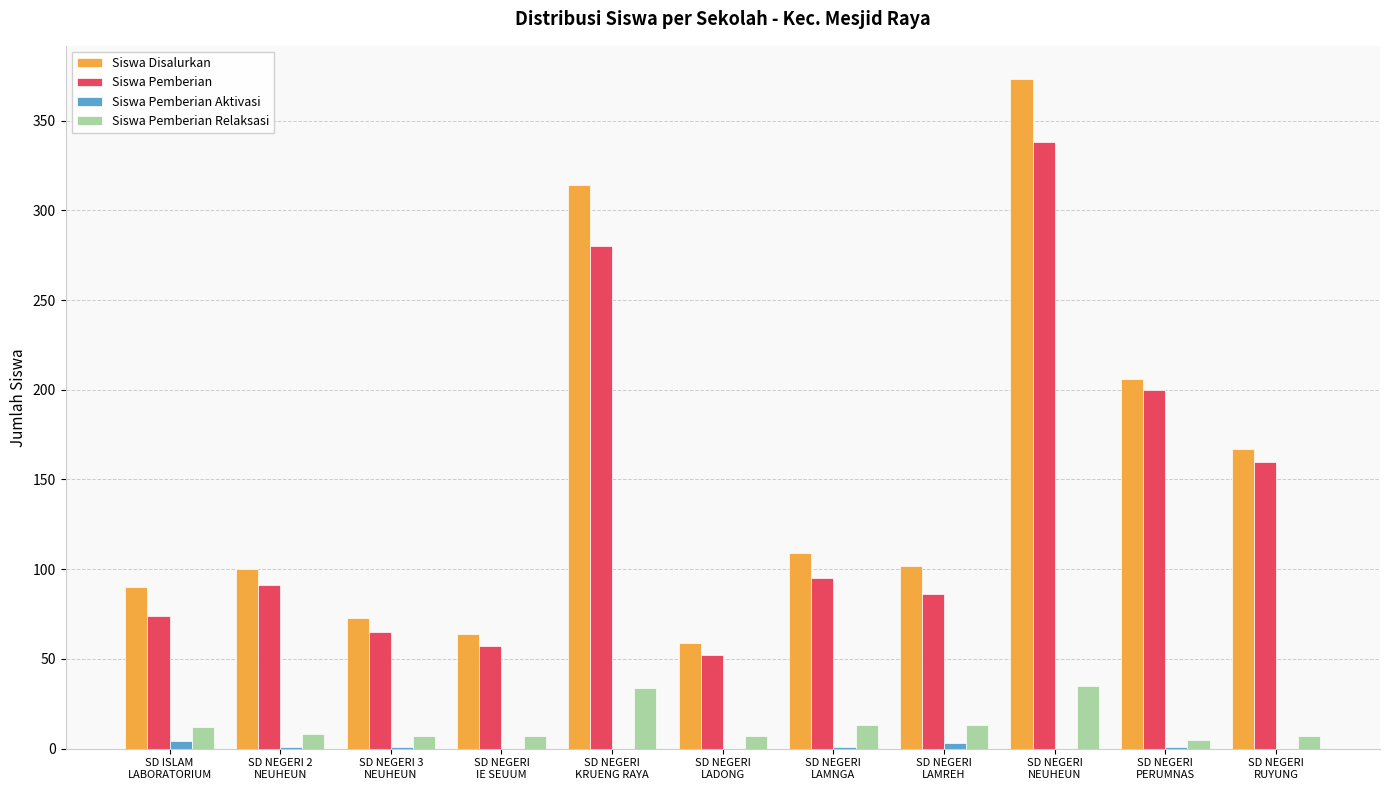

The value of Siswa Disalurkan at SD NEGERI 2
NEUHEUN is 100. True or false?

True